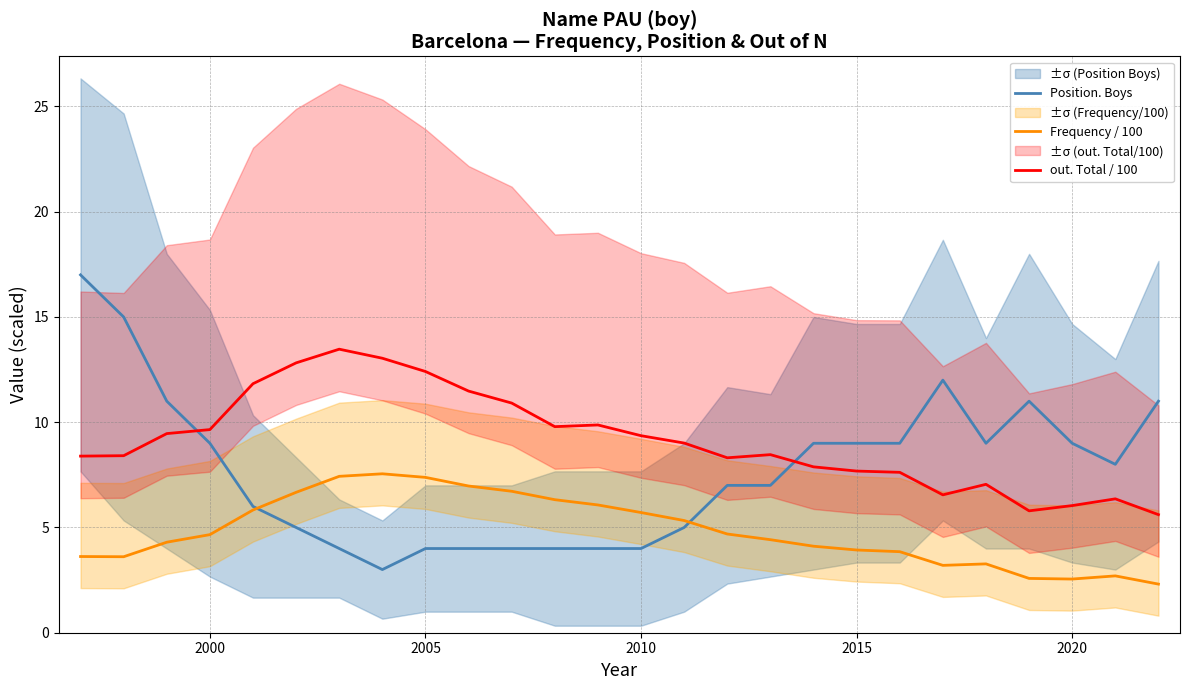

What is the lowest value of the Frequency / 100 series?

2.3